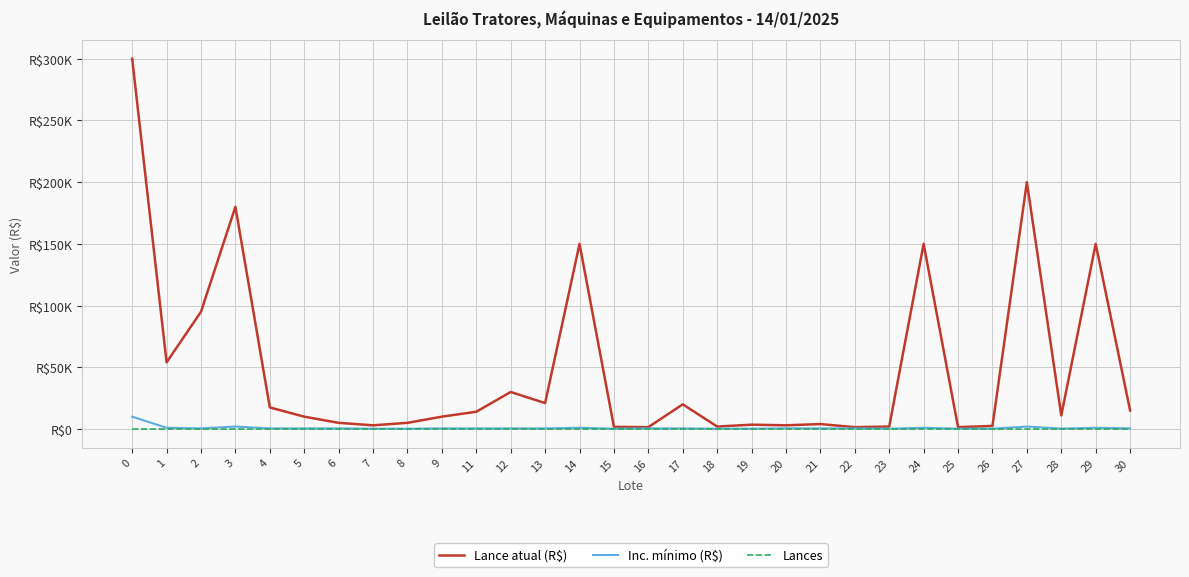

What are all the series names shown in the legend?

Lance atual (R$), Inc. mínimo (R$), Lances